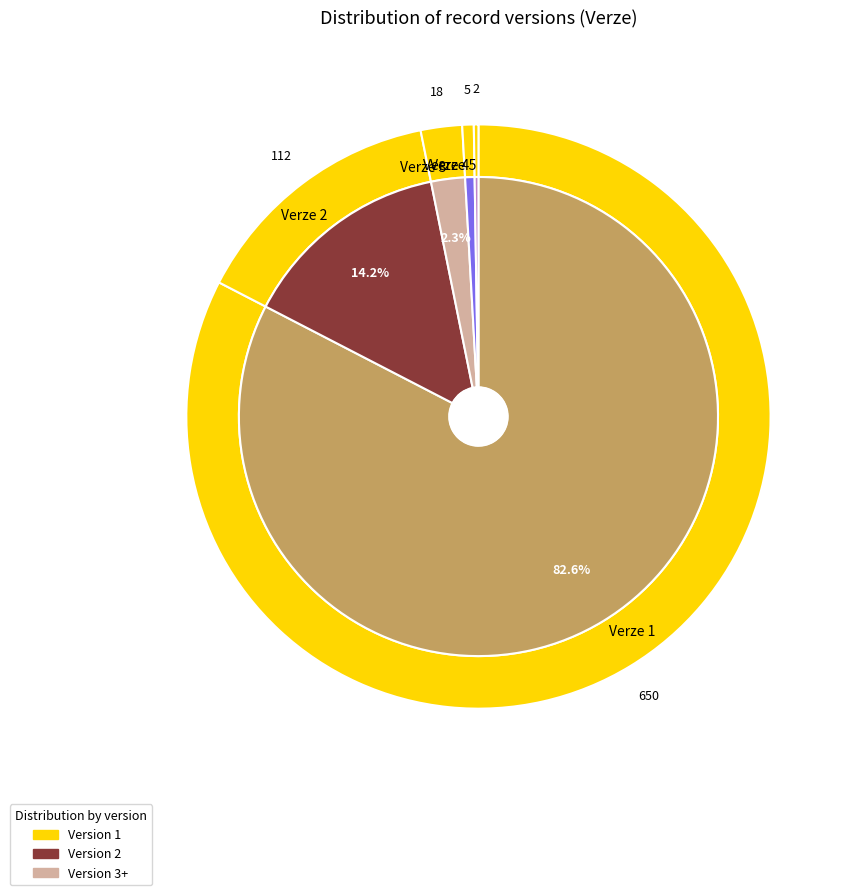

The Verze 2 slice represents 14% of the pie. True or false?

True